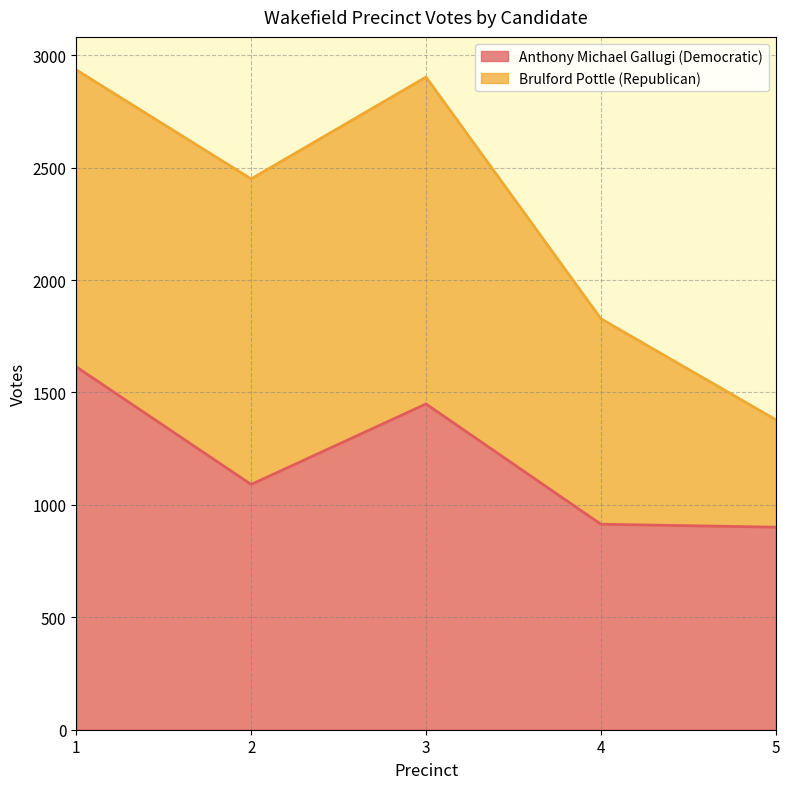

What is the sum of all values?

5969